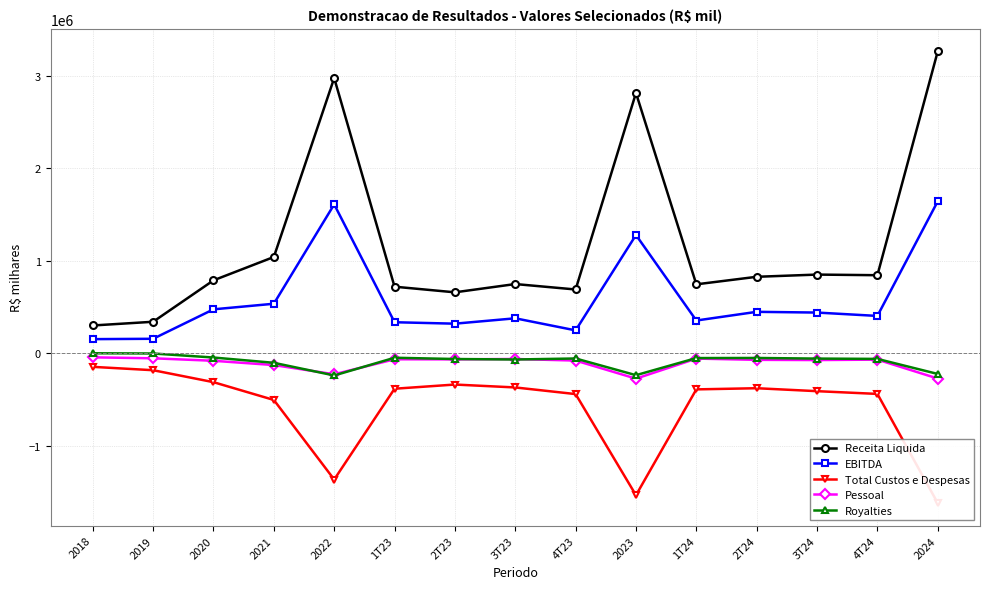

What is the sum of all Total Custos e Despesas values?

-8833097.0